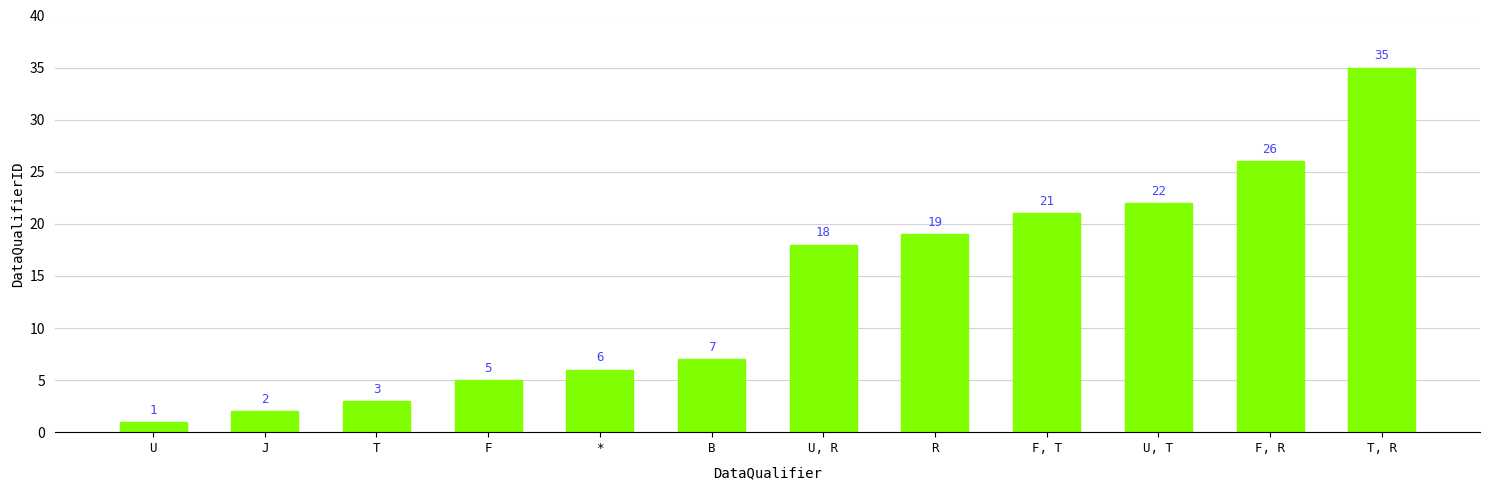

What is the sum of all values?

165